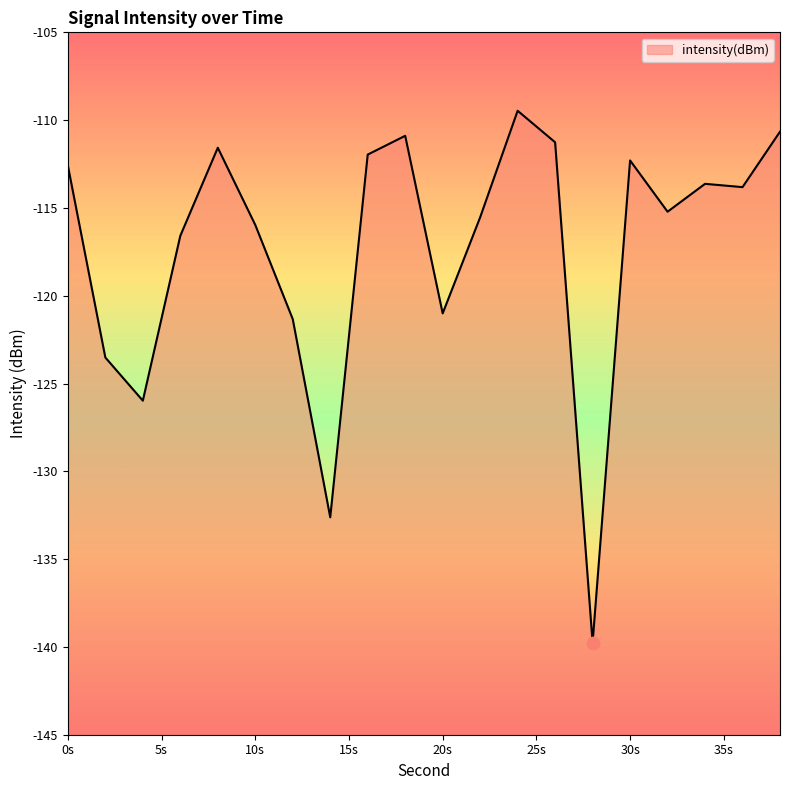

What is the change in value from 8 to 34?

-2.1